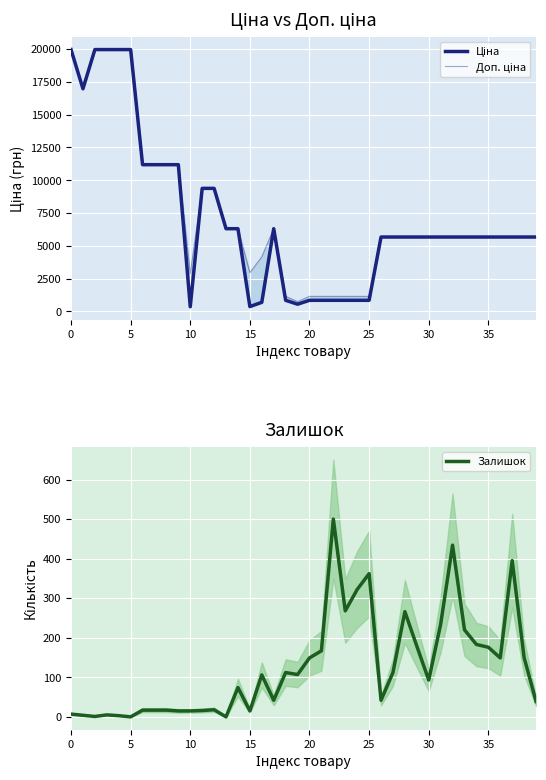

Which has a higher value, 34 or 15?

34